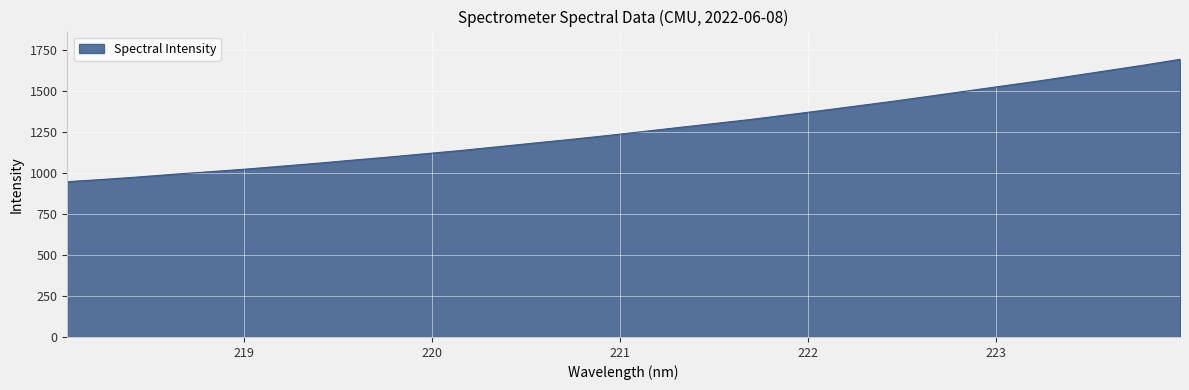

What is the difference between the maximum and minimum values?

747.2